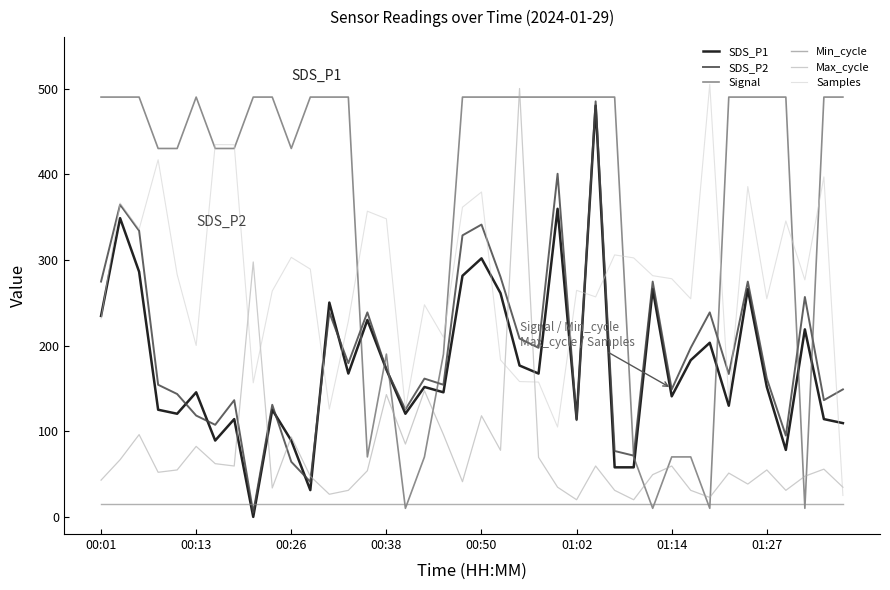

True or false: Signal and Max_cycle intersect in this chart.

True